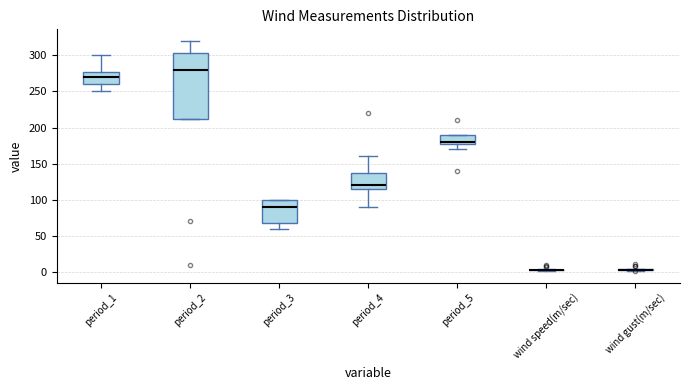

Which box is the tallest, from its lower edge to its upper edge?

period_2